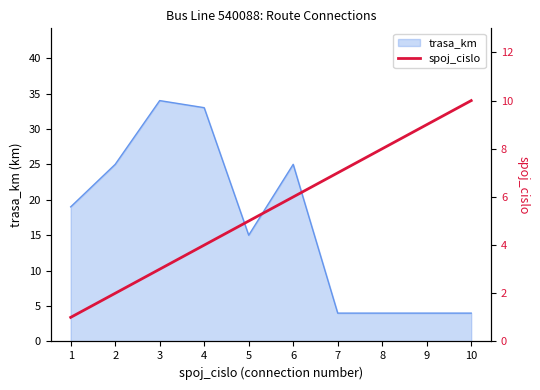

Is it true that trasa_km equals 31 at 1?

False